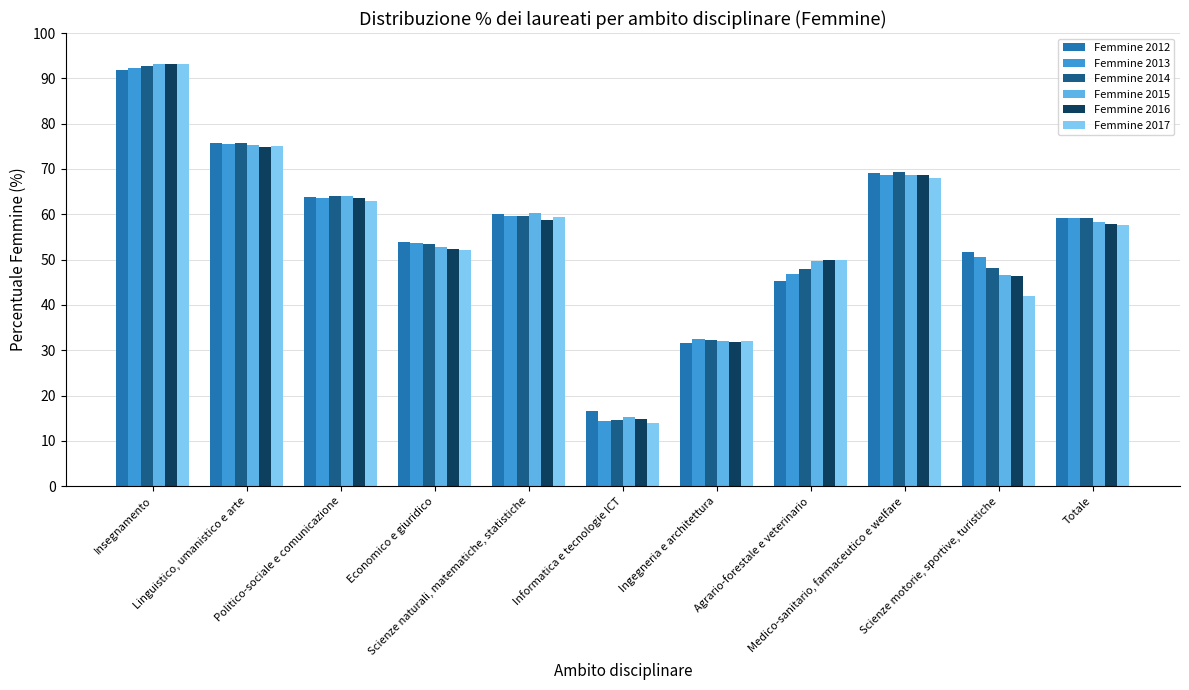

What is the lowest value of the Femmine 2015 series?

15.2